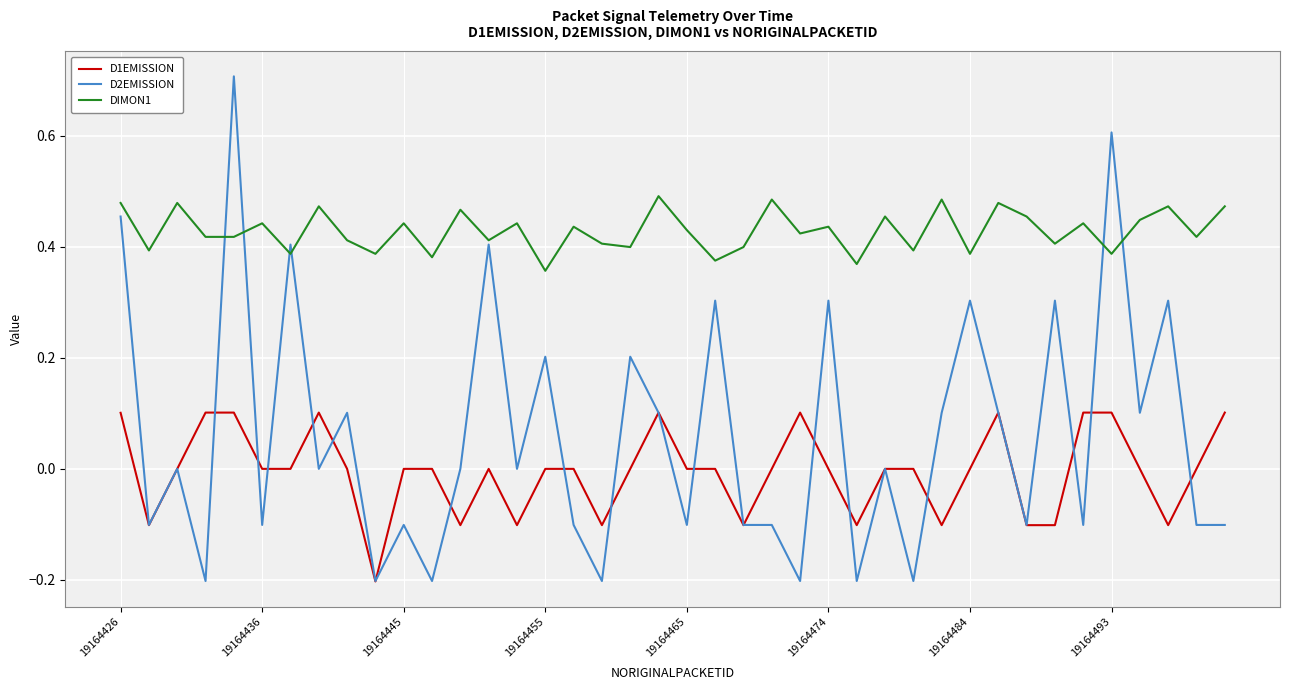

Count the DIMON1 values in the range 0 to 1.

40